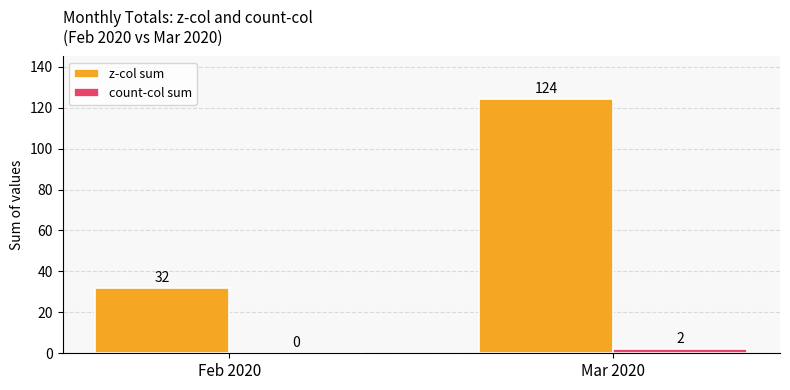

Reading right to left, transcribe all the data shown in this chart.

z-col sum: Mar 2020=124	Feb 2020=32
count-col sum: Mar 2020=2	Feb 2020=0